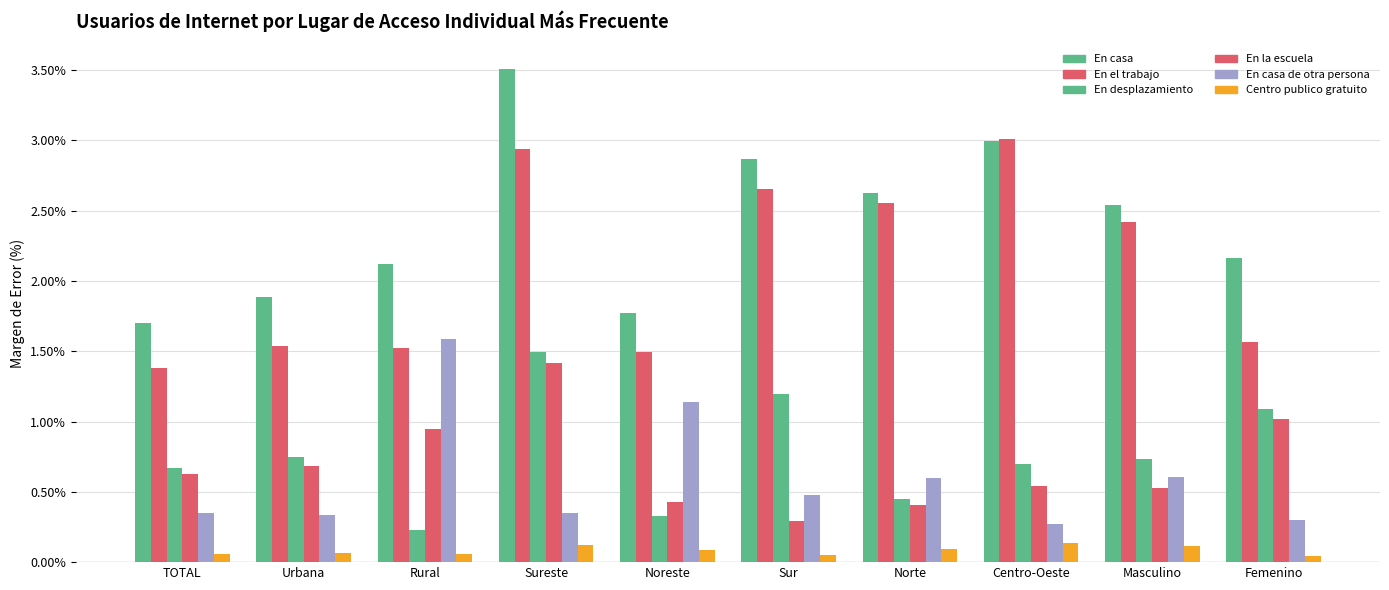

Count the number of categories in the chart.

10